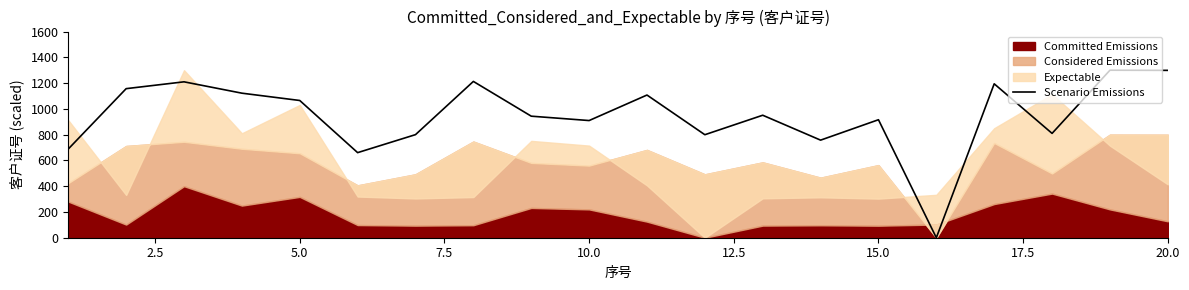

Approximately how many times larger is the value at 17.5 compared to 7.5?

1.1